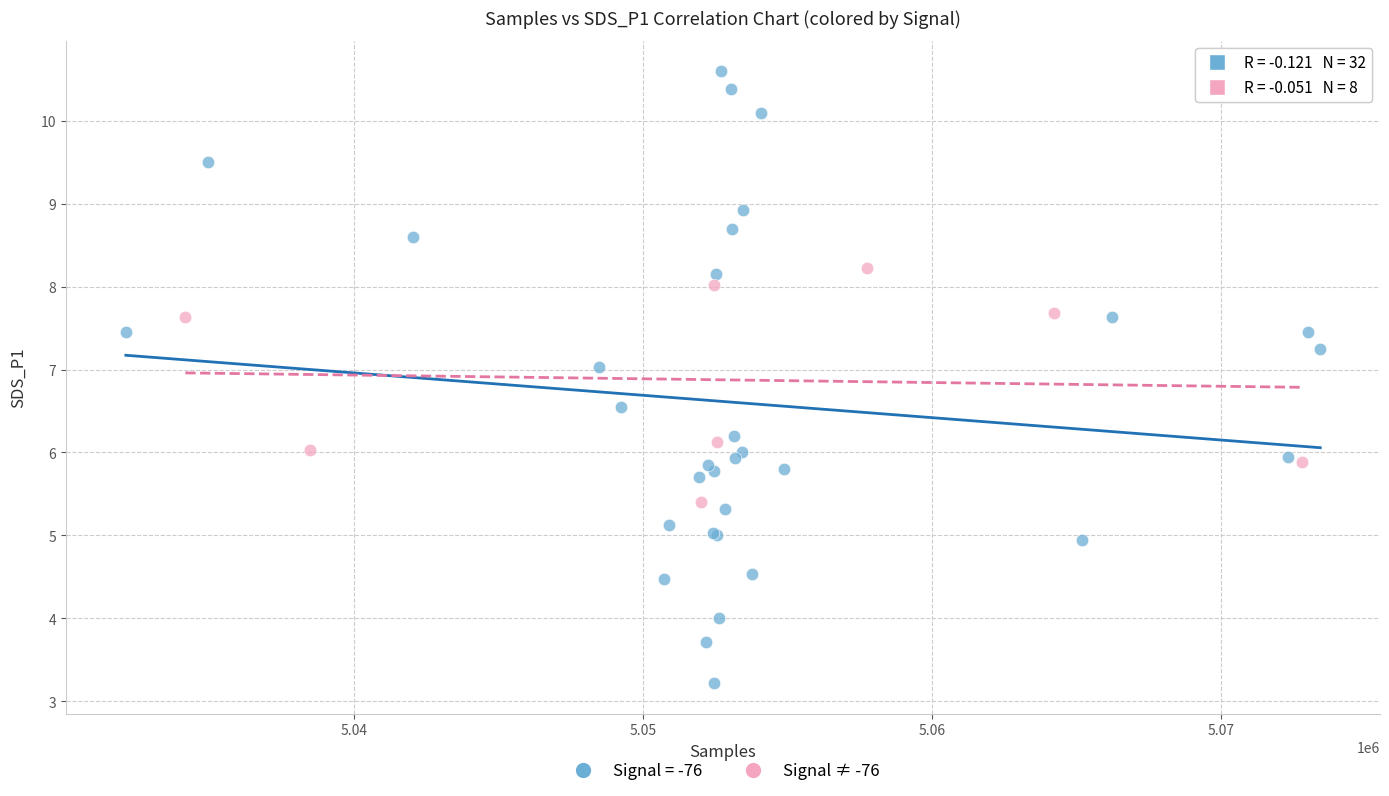

Which series reaches the minimum Y coordinate?

Signal = -76